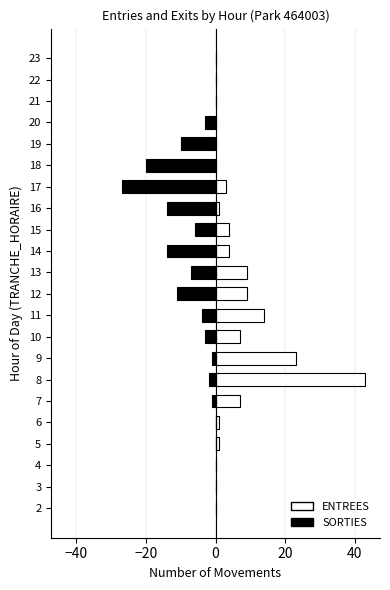

How many bars are there in each group?

2